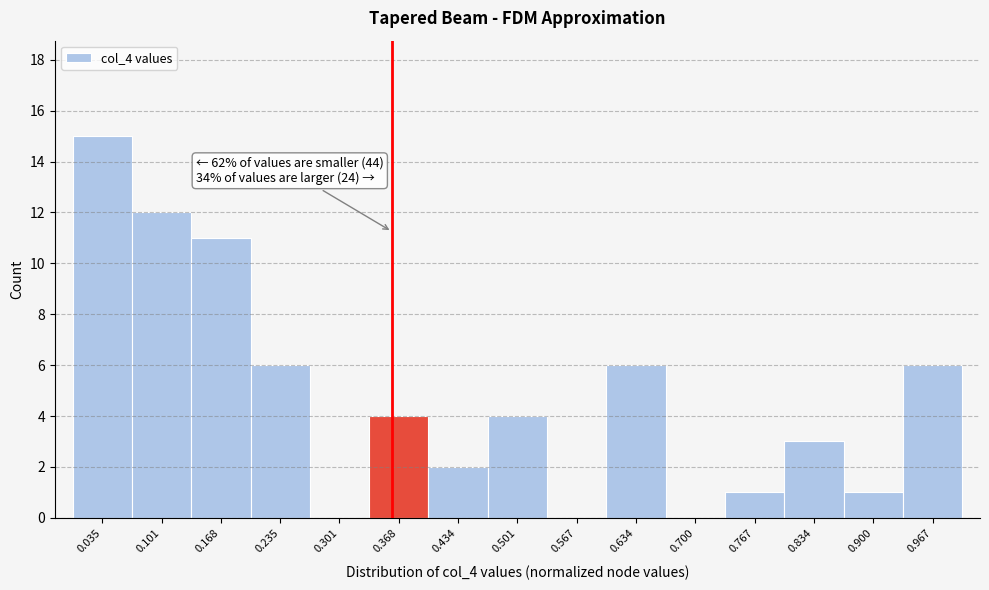

Over which range of the x-axis is the bar tallest?

0.00 to 0.07